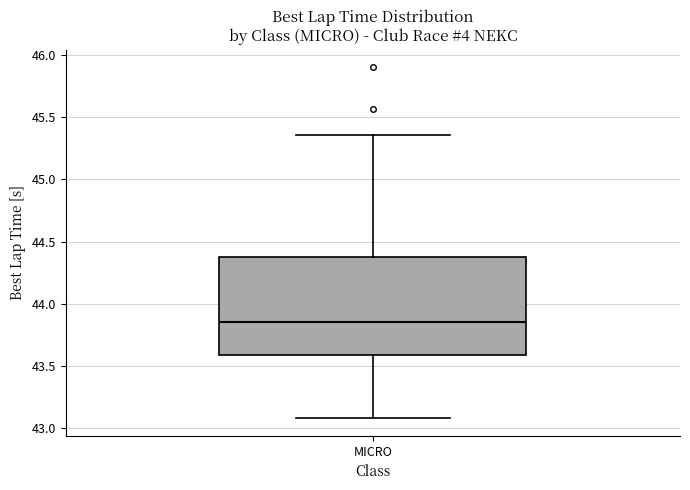

Where is the upper edge of the box for MICRO on the y-axis? The values are not printed on the chart, so give them approximately, as read against the axis.

44.40